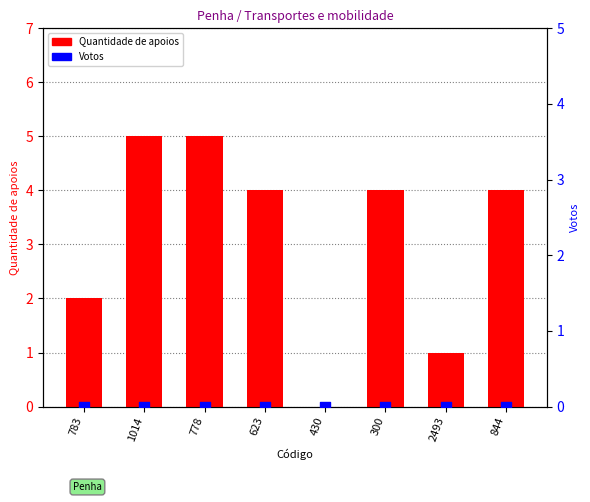

Which series has the largest Y range (max minus min)?

Quantidade de apoios